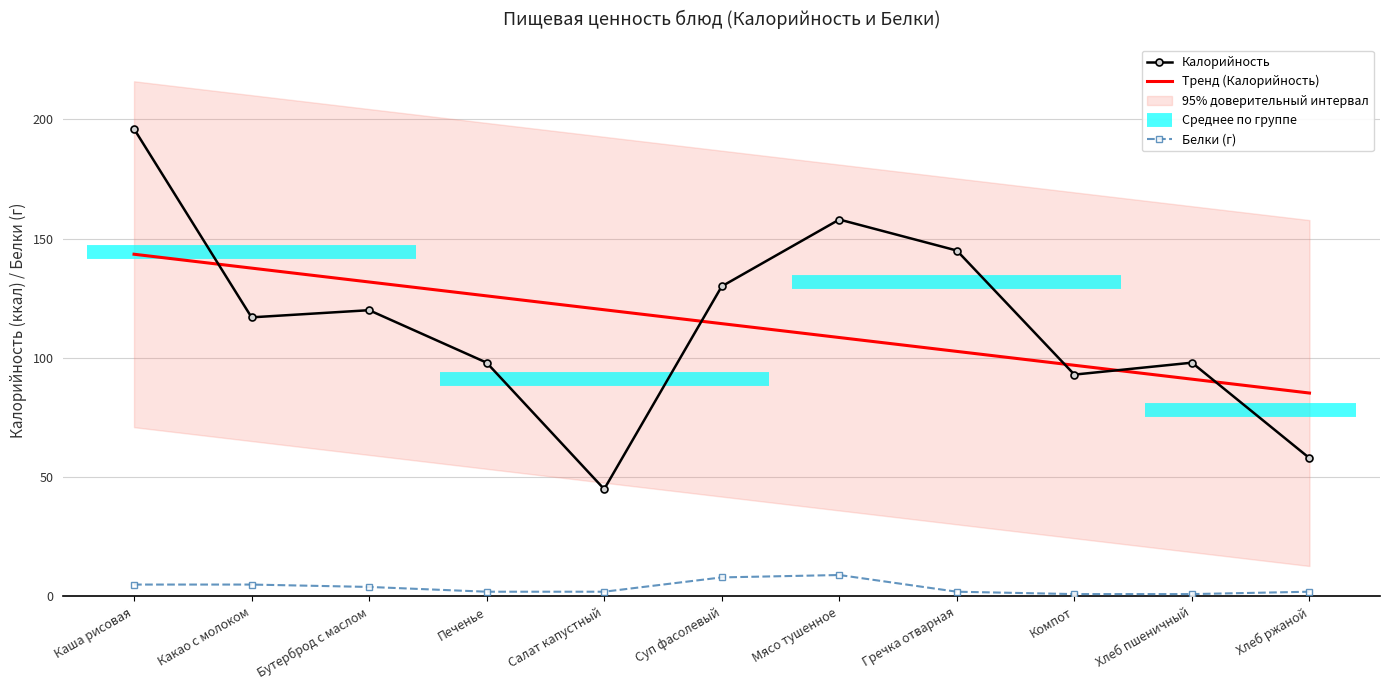

How many interior local valleys does the Калорийность series have?

3